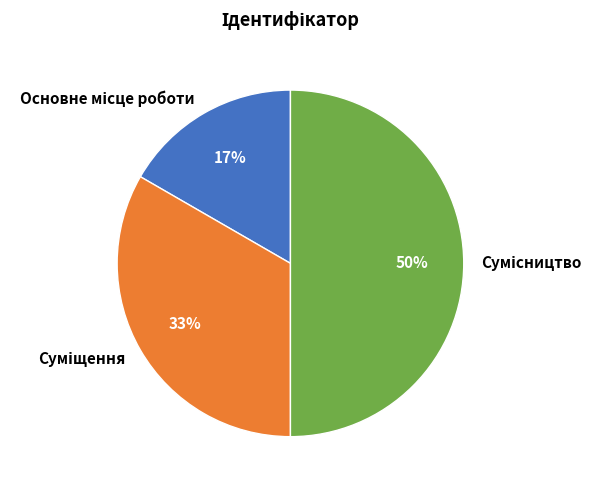

To the nearest percent, what is the average slice percentage?

33%